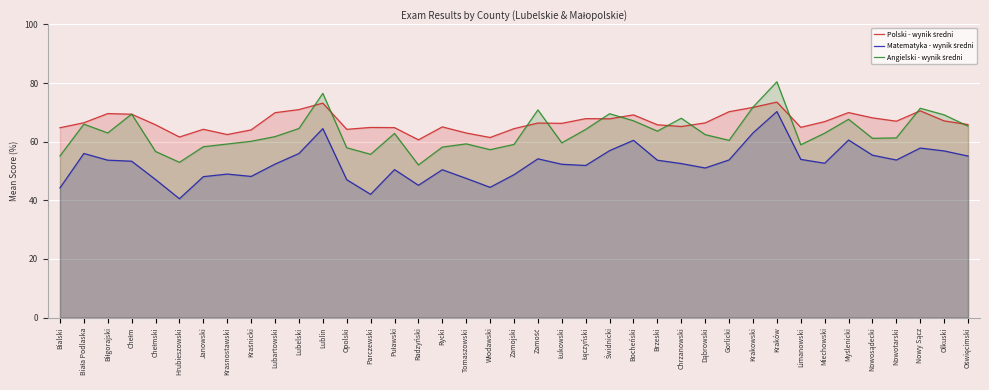

Between Kraśnicki and Zamojski, which is larger?

Zamojski